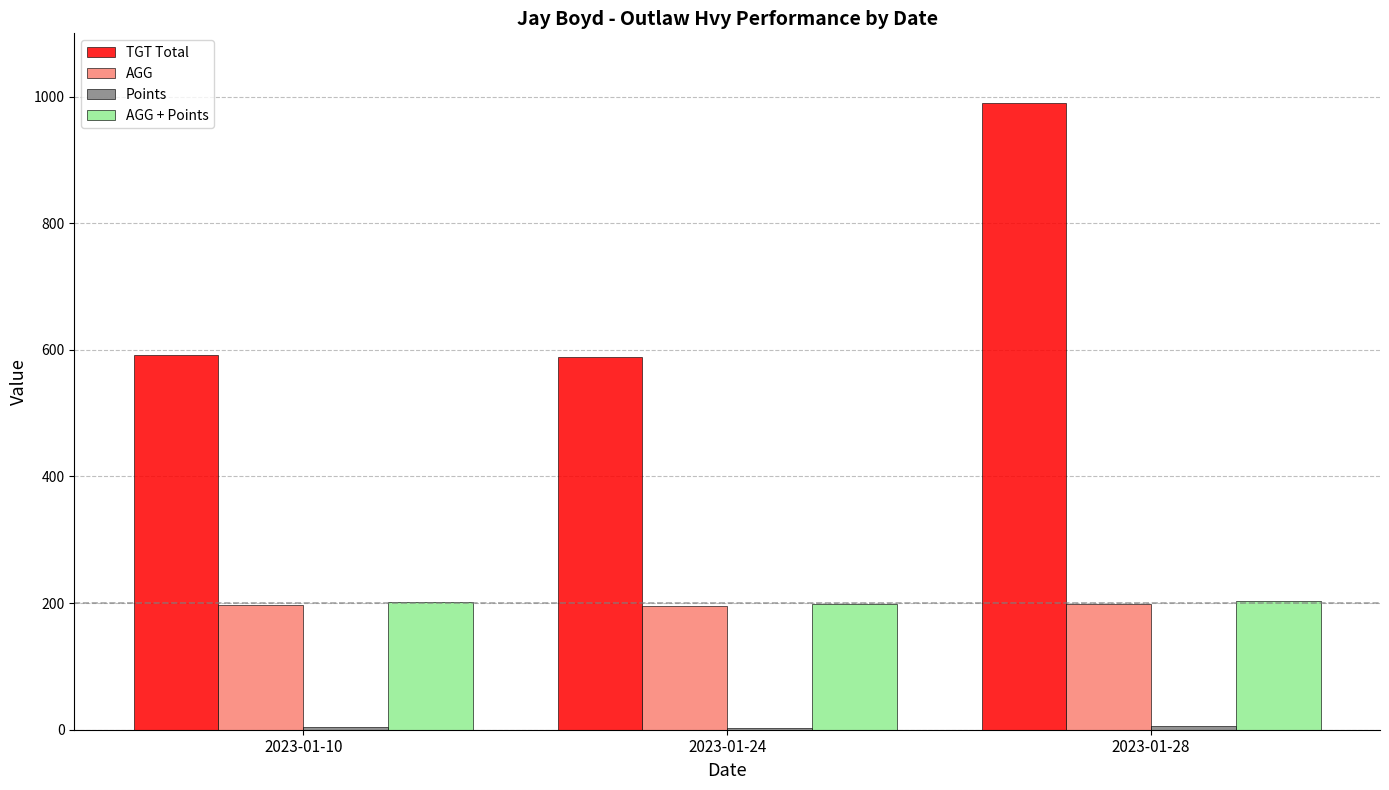

At which category is the sum across all series the highest?

2023-01-28